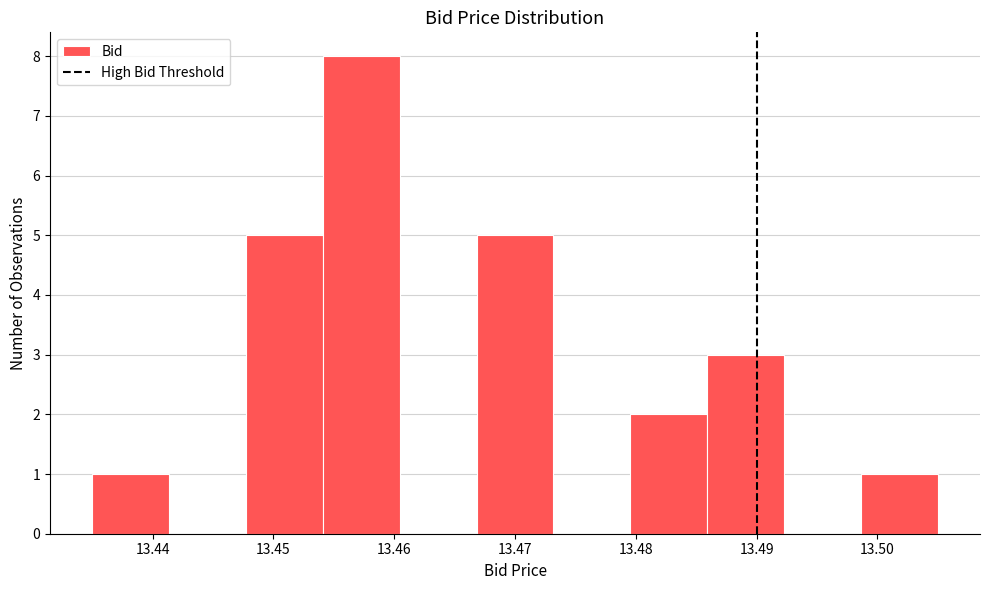

Reading left to right, transcribe this chart: for each bar, give the range it covers on the x-axis and its height. Neither the bar edges nor the heights are printed on the chart, so give them approximately, as read against the axes.

13.435 to 13.441: 1
13.441 to 13.448: 0
13.448 to 13.454: 5
13.454 to 13.460: 8
13.460 to 13.467: 0
13.467 to 13.473: 5
13.473 to 13.480: 0
13.480 to 13.486: 2
13.486 to 13.492: 3
13.492 to 13.499: 0
13.499 to 13.505: 1